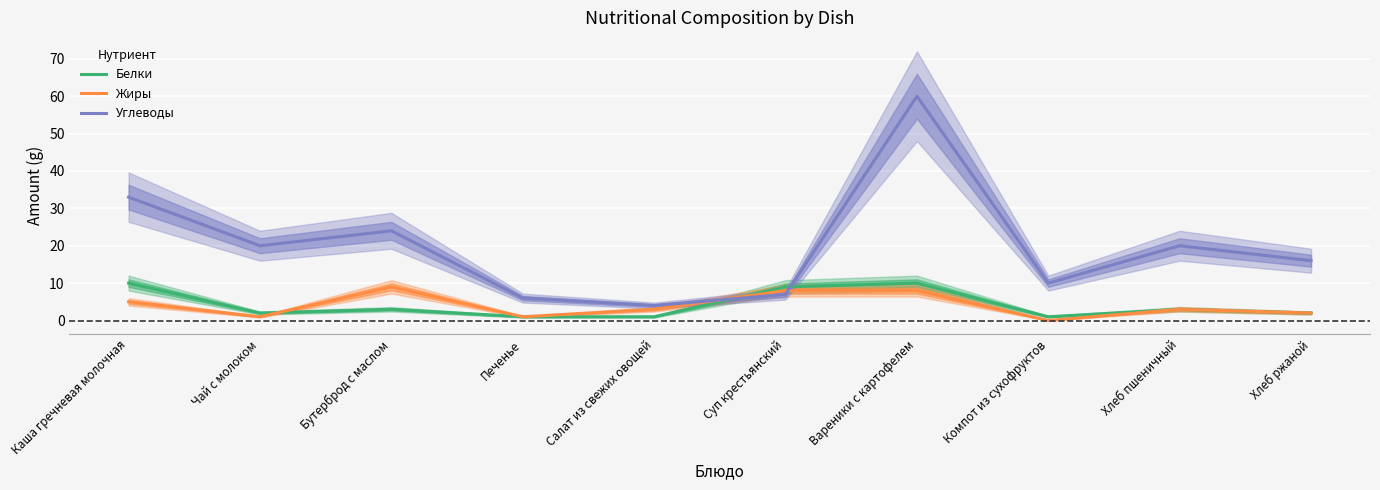

At which label is Жиры closest to 4?

Каша гречневая молочная